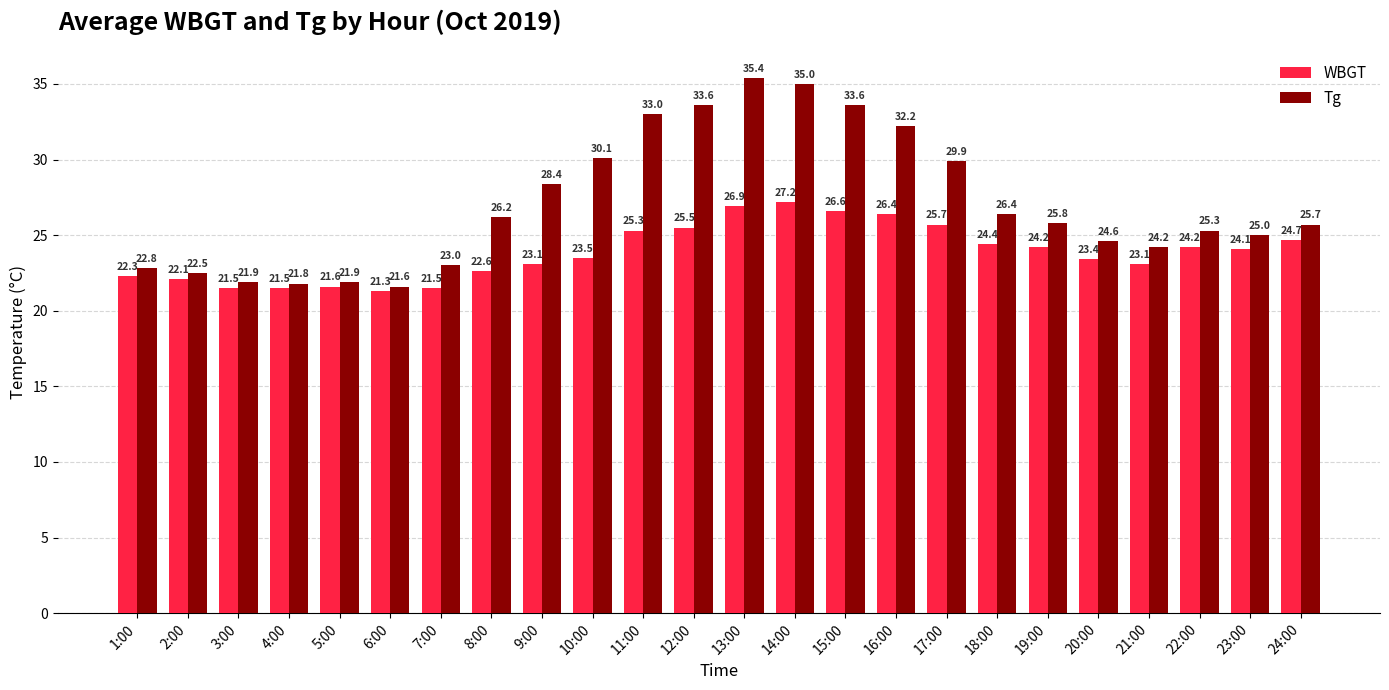

The WBGT series shows 39.1 at 16:00. True or false?

False